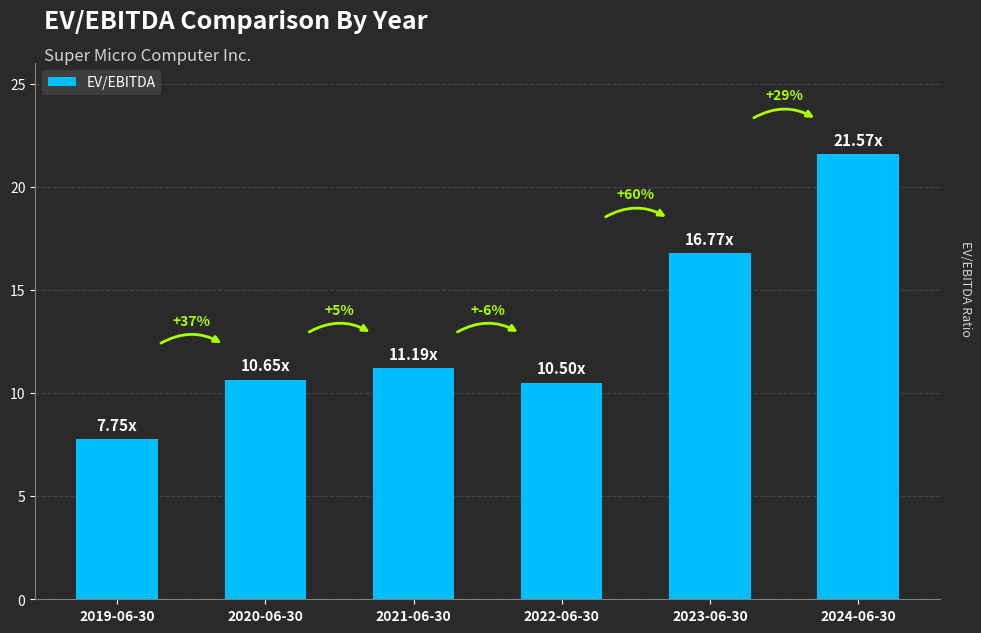

Does the chart contain any negative values?

No